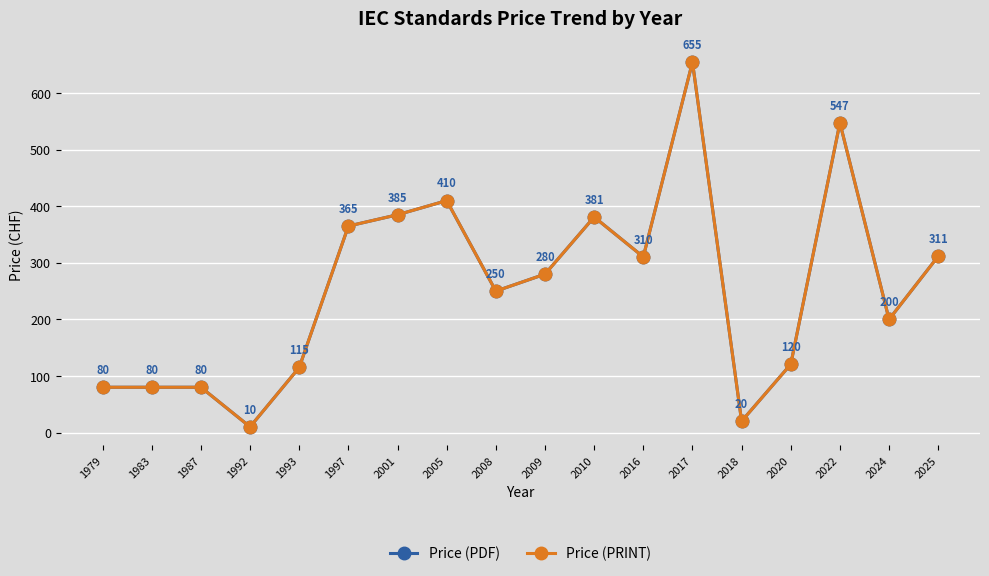

Is this an area chart (filled region under the line)?

No